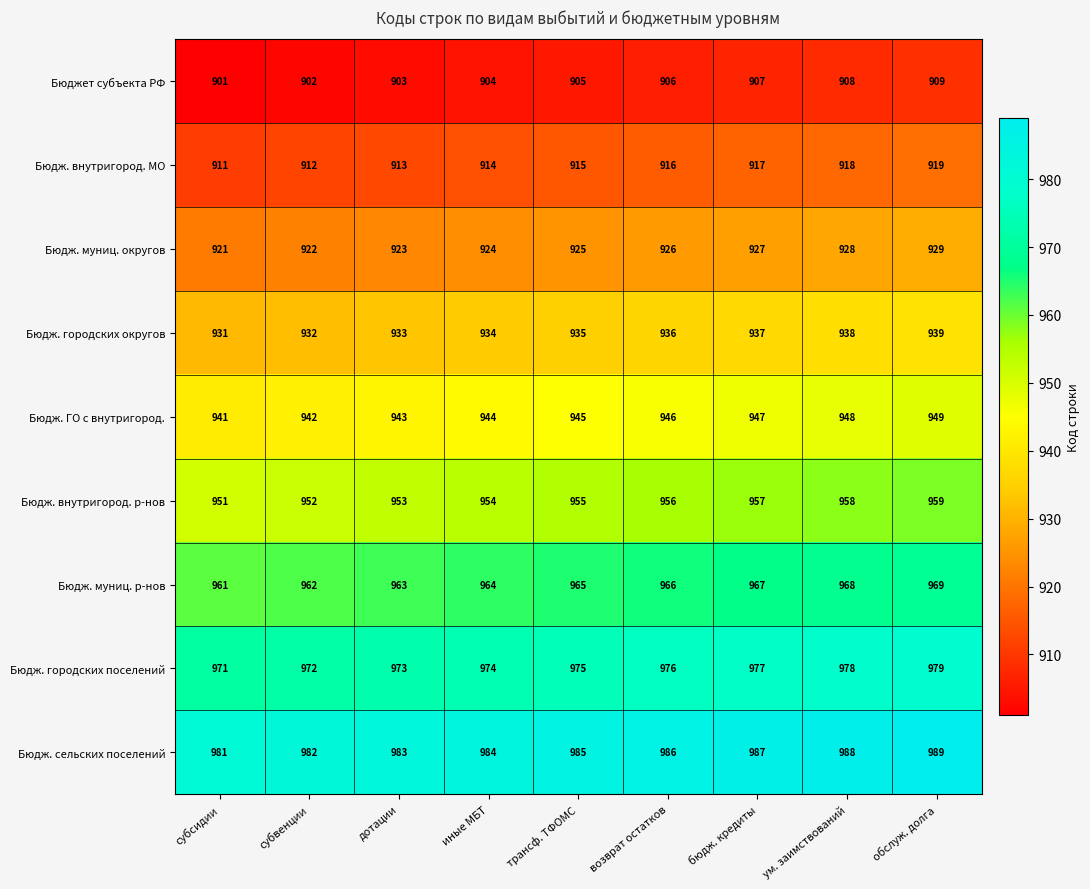

Which category has the highest value across all series?

обслуж. долга